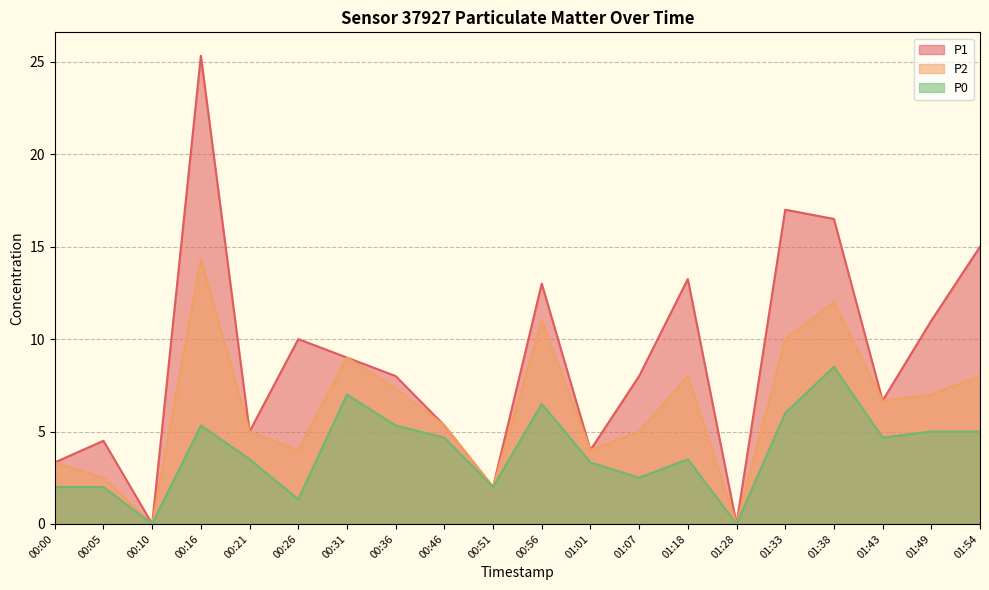

What is the average value of the P0 series?

3.9